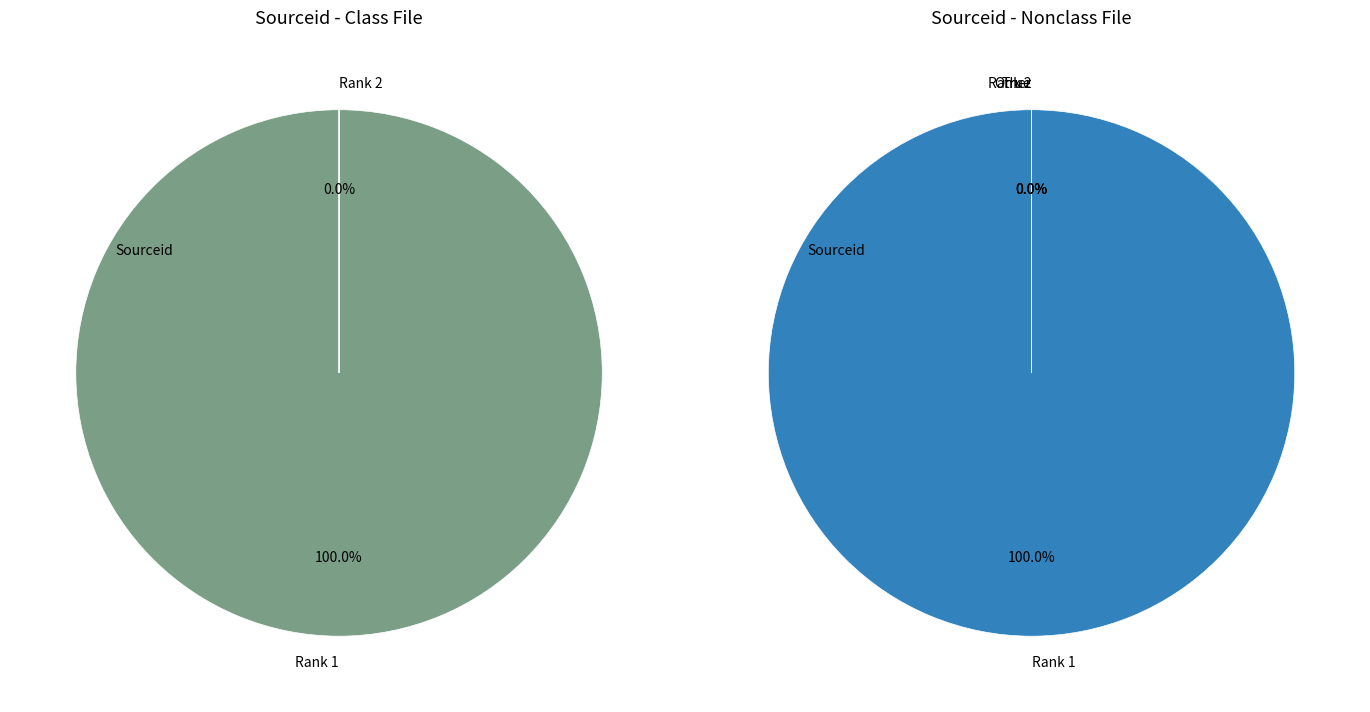

Is it true that 1 is 100% of the pie?

True